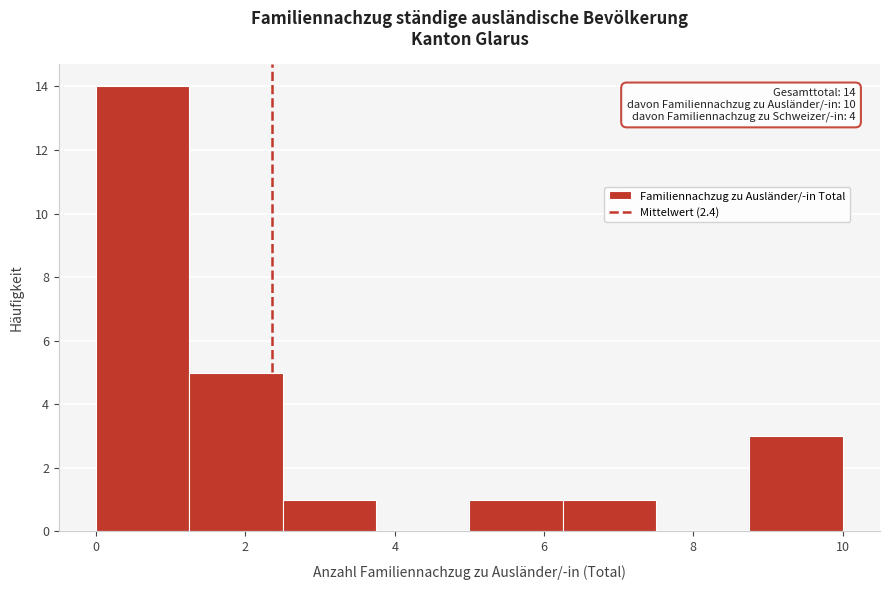

Which range on the x-axis has the tallest bar?

0.00 to 1.25